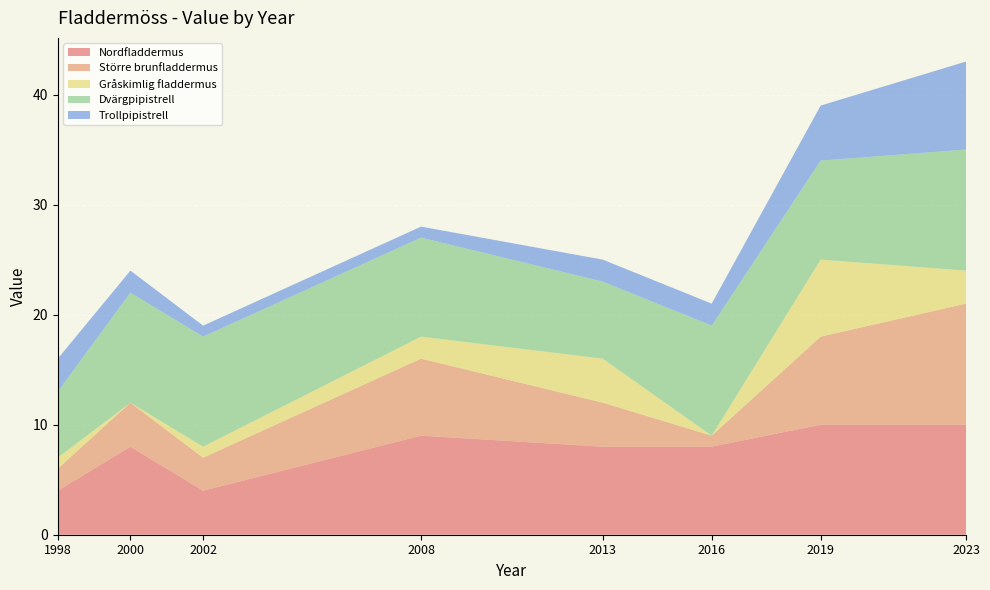

Reading right to left, transcribe all the data shown in this chart.

Nordfladdermus: 10	10	8	8	9	4	8	4
Större brunfladdermus: 11	8	1	4	7	3	4	2
Gråskimlig fladdermus: 3	7	0	4	2	1	0	1
Dvärgpipistrell: 11	9	10	7	9	10	10	6
Trollpipistrell: 8	5	2	2	1	1	2	3